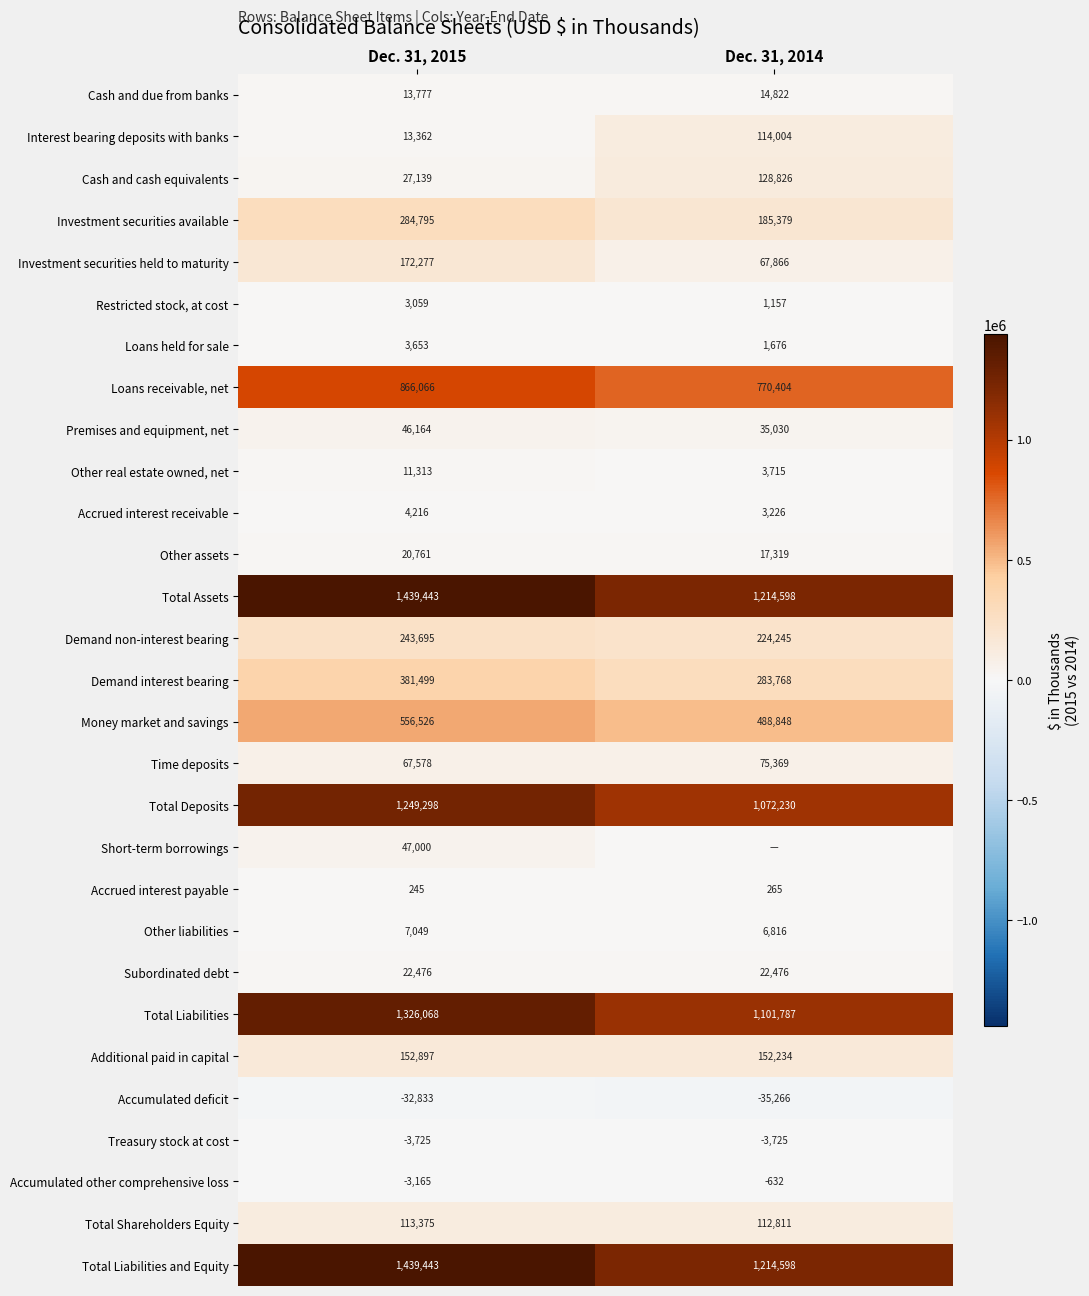

What is the spread (max minus min) of values at Dec. 31, 2015?

1472276